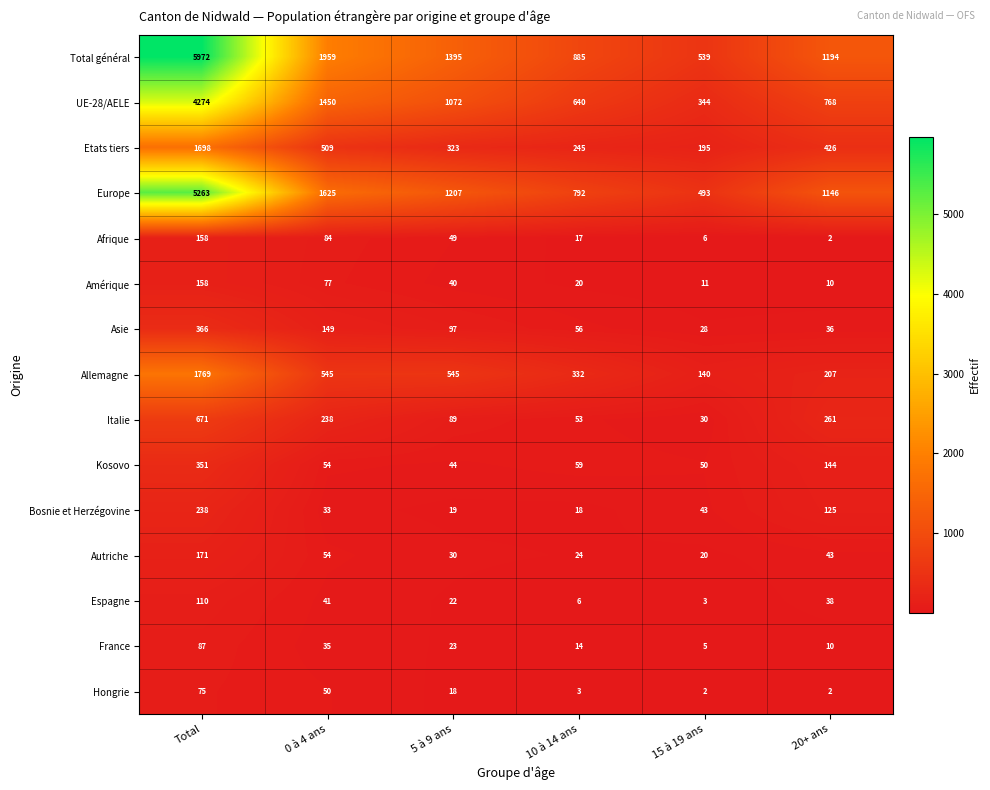

At how many categories does at least one series exceed 404?

6